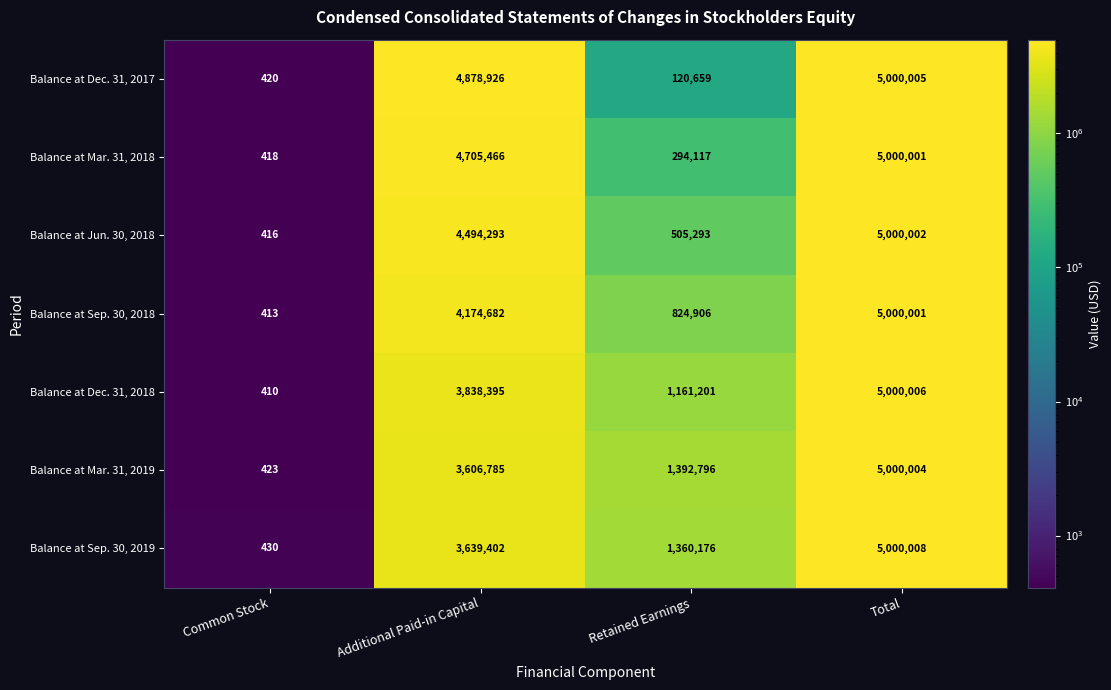

Reading right to left, list all the values displayed in this chart.

Balance at Dec. 31, 2017: Total=5000005	Retained Earnings=120659	Additional Paid-in Capital=4878926	Common Stock=420
Balance at Mar. 31, 2018: Total=5000001	Retained Earnings=294117	Additional Paid-in Capital=4705466	Common Stock=418
Balance at Jun. 30, 2018: Total=5000002	Retained Earnings=505293	Additional Paid-in Capital=4494293	Common Stock=416
Balance at Sep. 30, 2018: Total=5000001	Retained Earnings=824906	Additional Paid-in Capital=4174682	Common Stock=413
Balance at Dec. 31, 2018: Total=5000006	Retained Earnings=1161201	Additional Paid-in Capital=3838395	Common Stock=410
Balance at Mar. 31, 2019: Total=5000004	Retained Earnings=1392796	Additional Paid-in Capital=3606785	Common Stock=423
Balance at Sep. 30, 2019: Total=5000008	Retained Earnings=1360176	Additional Paid-in Capital=3639402	Common Stock=430